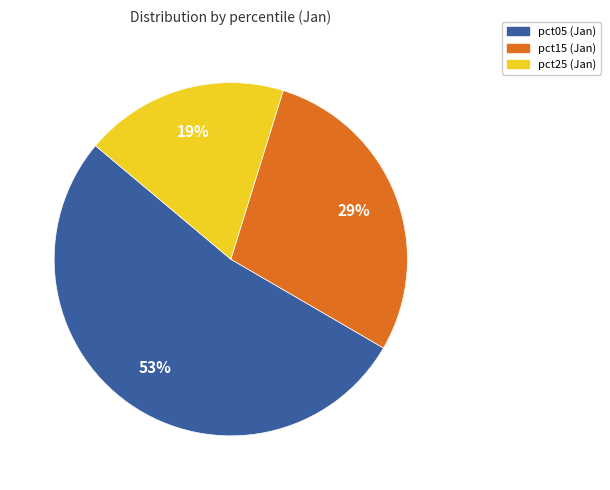

Is there a majority slice in this chart?

Yes